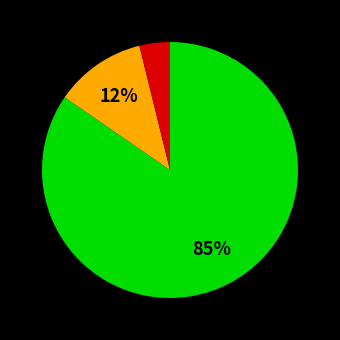

To the nearest percent, what is the average slice percentage?

33%